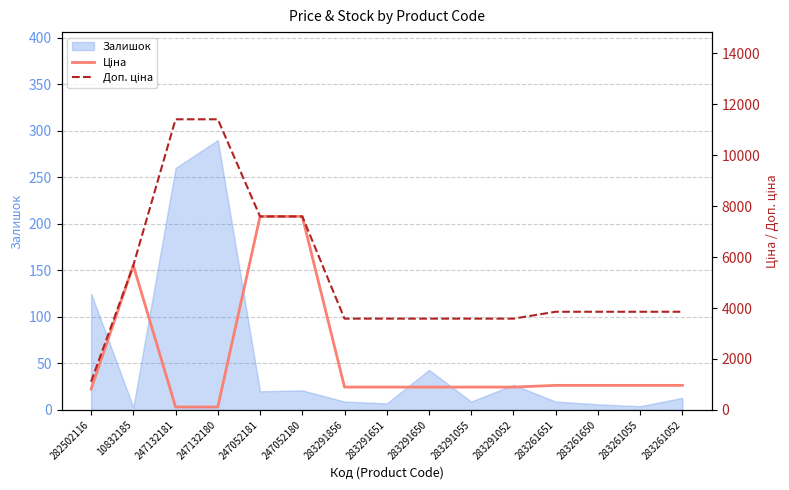

At how many categories does at least one series exceed 2255?

14